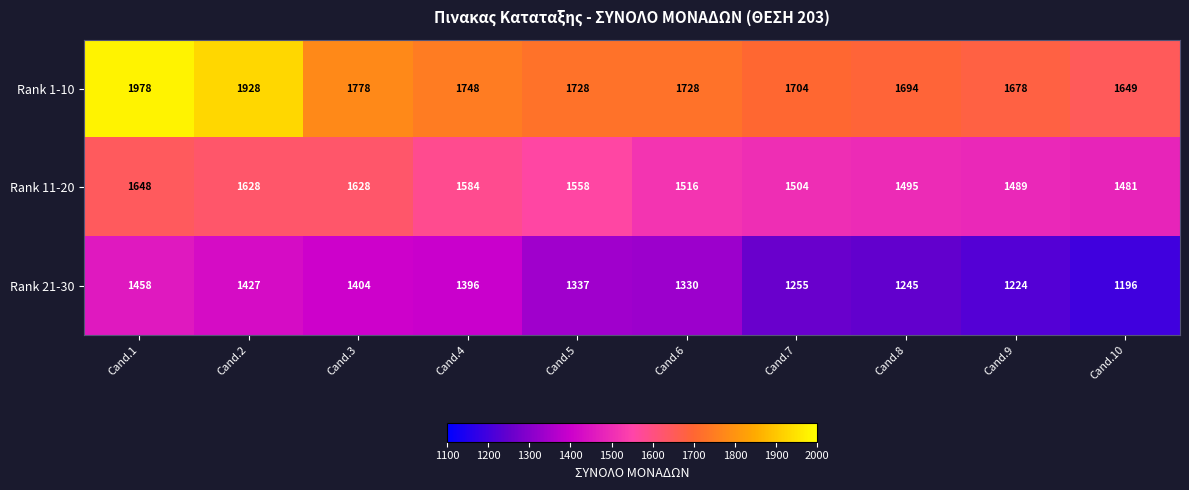

Rank the series by their average value, from highest to lowest.

Rank 1-10, Rank 11-20, Rank 21-30